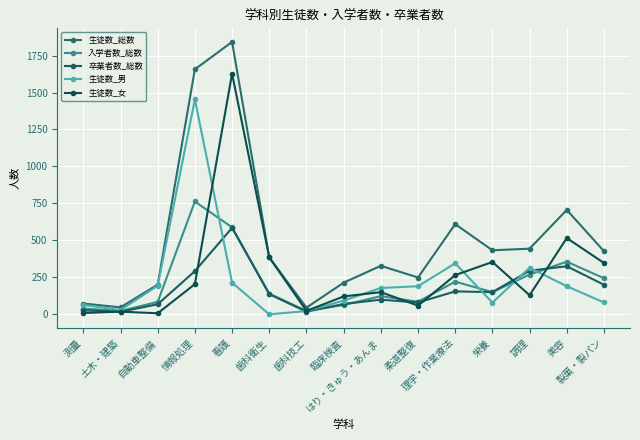

Reading right to left, what are all the values shown in this chart?

生徒数_総数: 427	706	444	433	610	249	328	214	45	385	1842	1657	201	47	73
入学者数_総数: 244	356	269	150	221	85	123	63	23	140	588	763	84	23	39
卒業者数_総数: 200	325	295	150	155	80	99	70	18	136	585	292	68	17	27
生徒数_男: 80	190	315	79	345	190	178	93	22	0	214	1453	194	29	64
生徒数_女: 347	516	129	354	265	59	150	121	23	385	1628	204	7	18	9